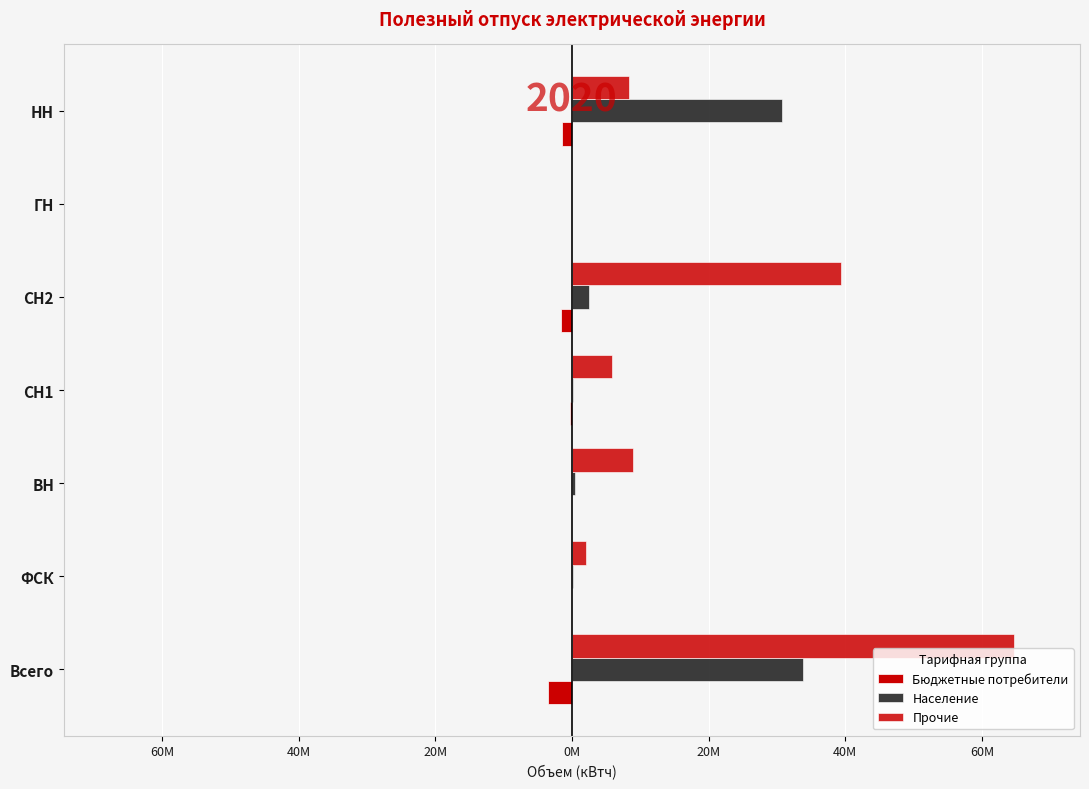

Are the bars horizontal?

Yes